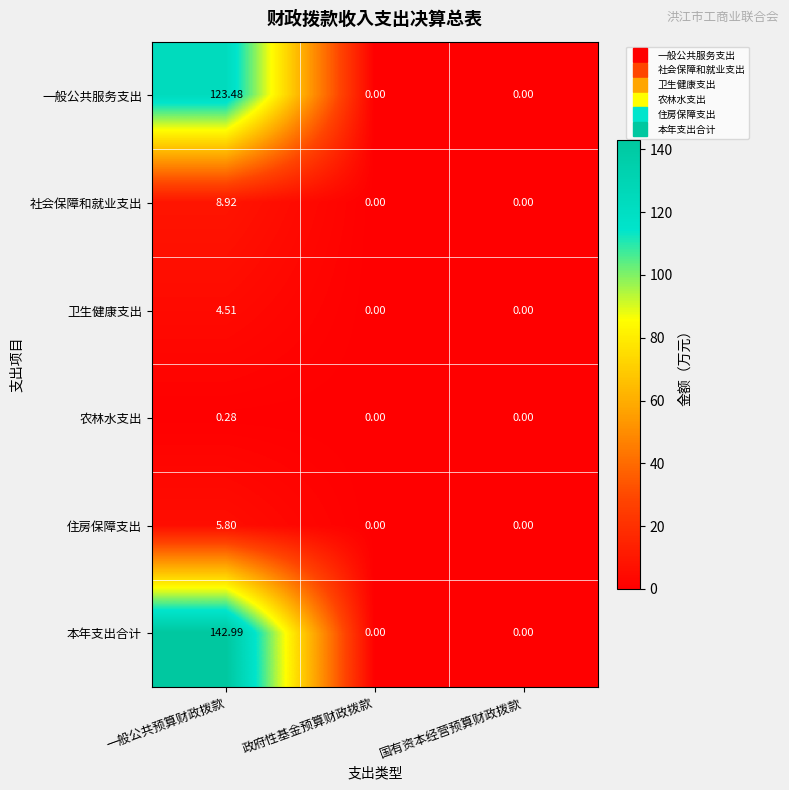

List the series in order of their peak value, highest first.

本年支出合计, 一般公共服务支出, 社会保障和就业支出, 住房保障支出, 卫生健康支出, 农林水支出